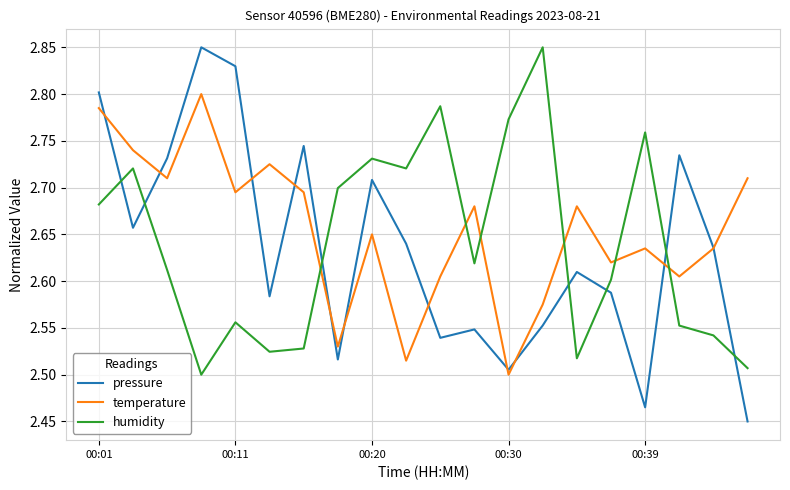

How many interior local peaks does the temperature series have?

6